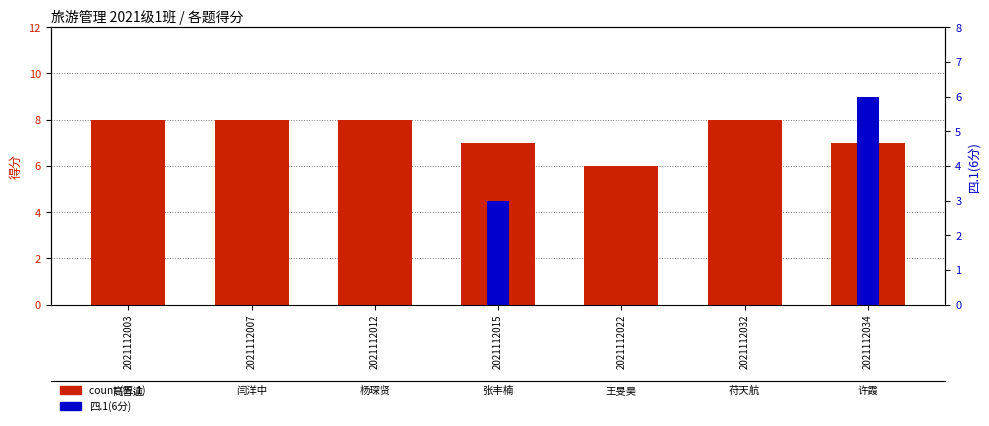

At how many categories does at least one series exceed 0?

7